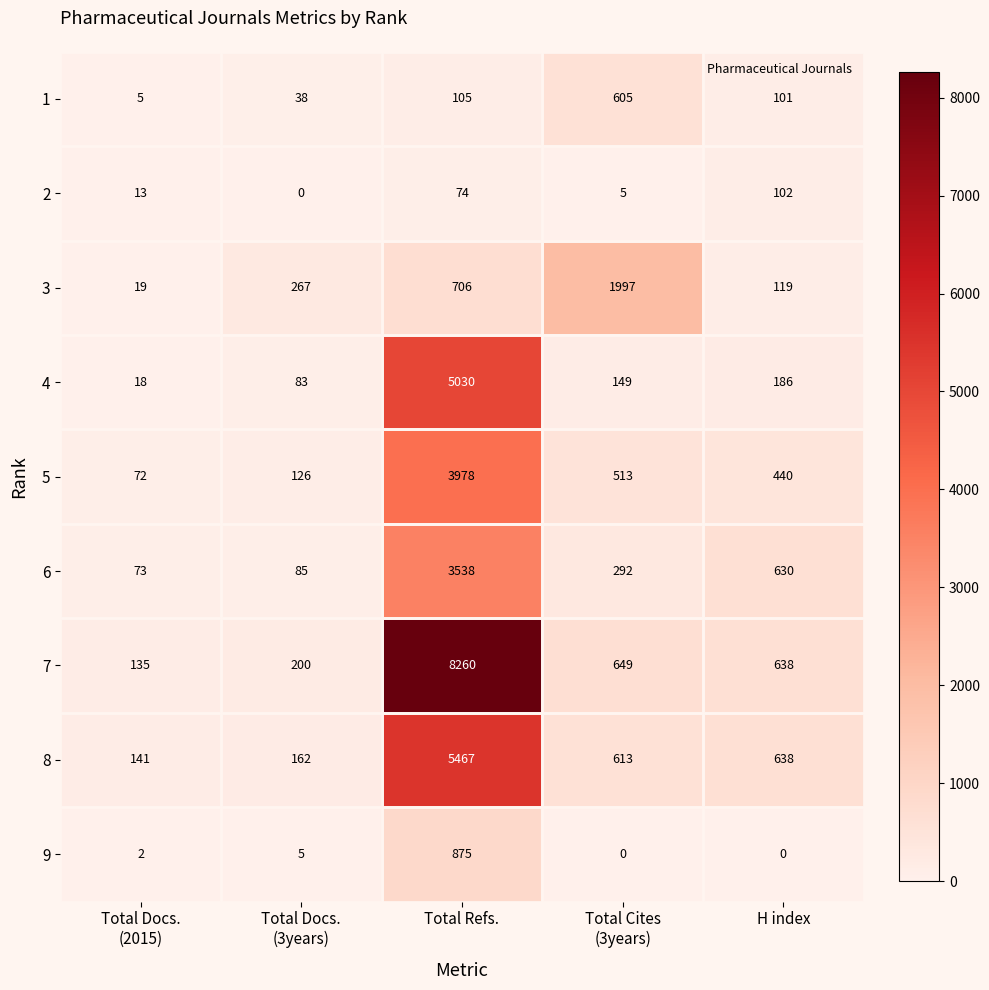

Count the number of data series in this chart.

9